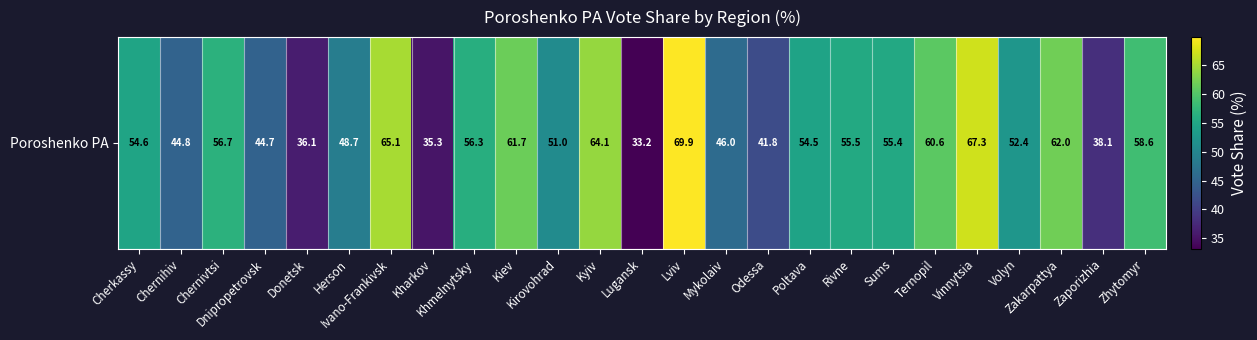

Is it true that the value at Kyiv is 64.1?

True